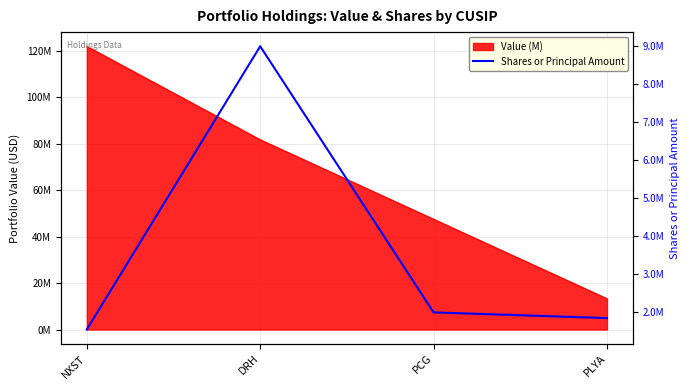

How many points are higher than both their immediate neighbors (excluding endpoints)?

1